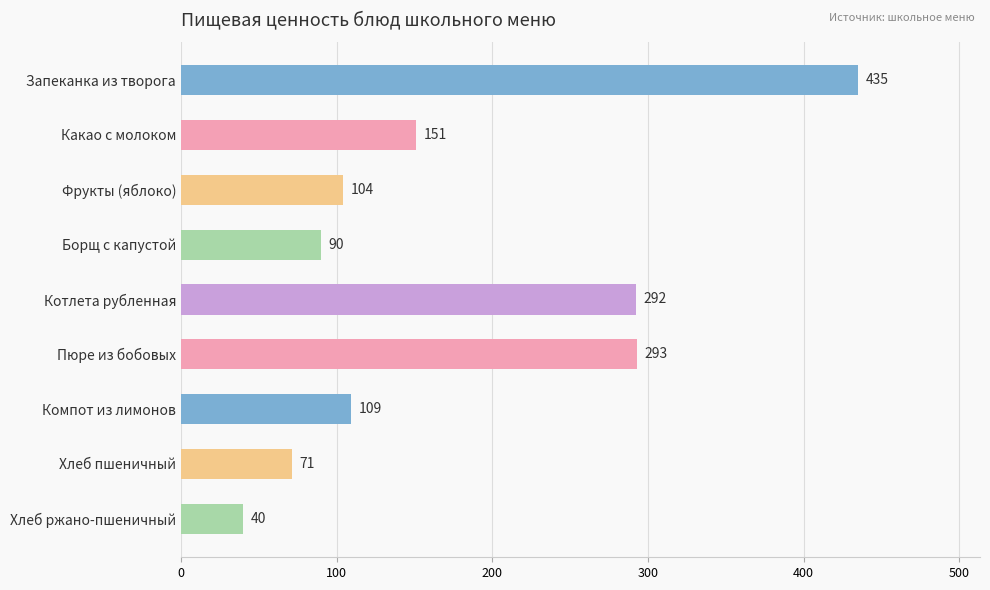

What is the label of the 6th bar from the top?

Пюре из бобовых